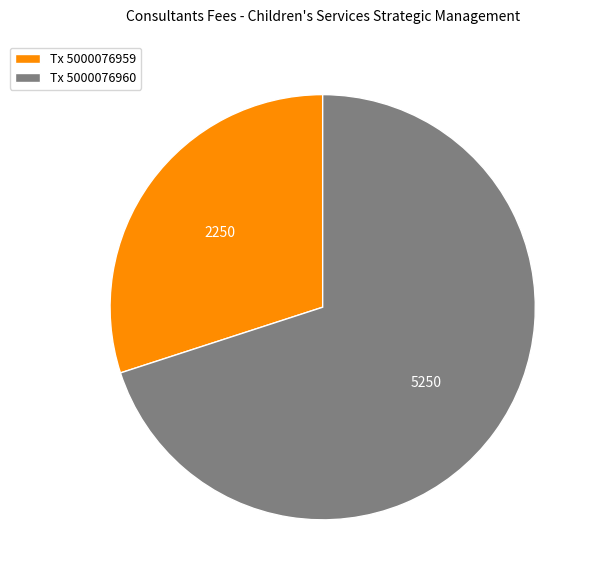

Which slice represents more than half of the pie?

Tx 5000076960